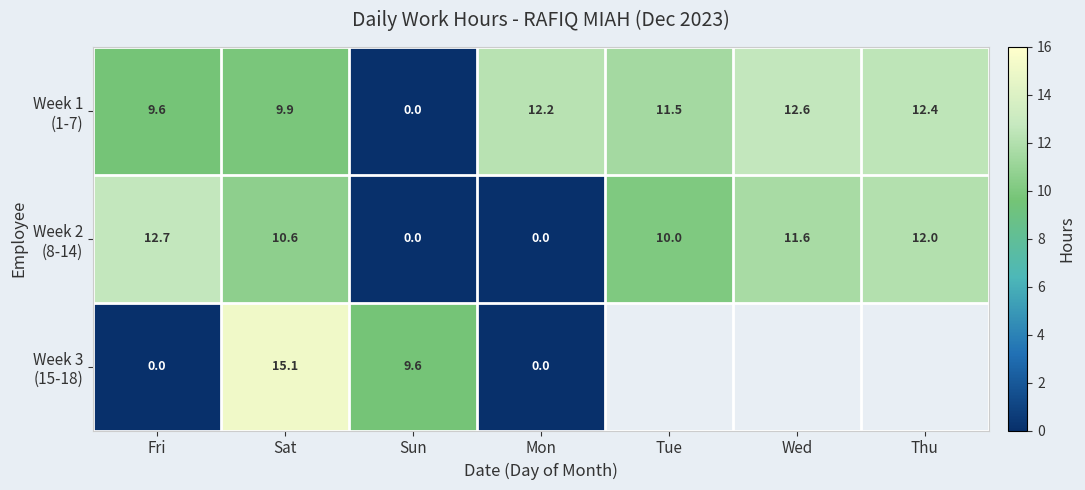

Is it true that Week 1 (1-7) equals 0.0 at Sun?

True